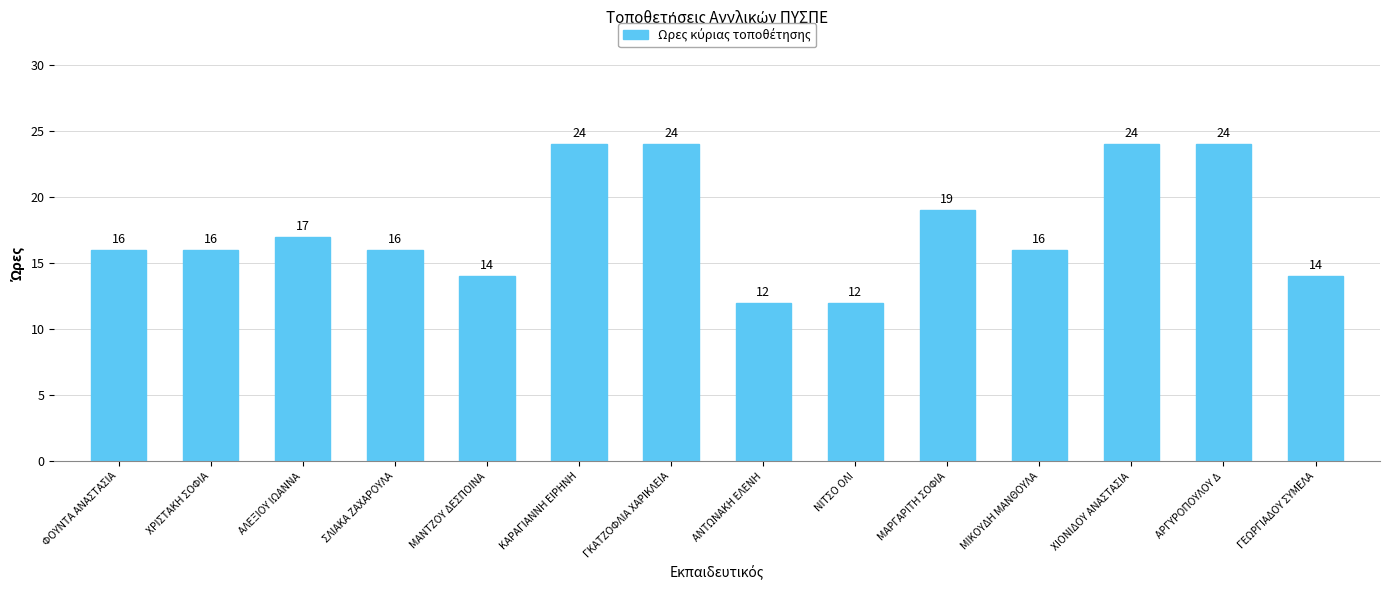

Reading left to right, extract all data points from this chart.

16	16	17	16	14	24	24	12	12	19	16	24	24	14